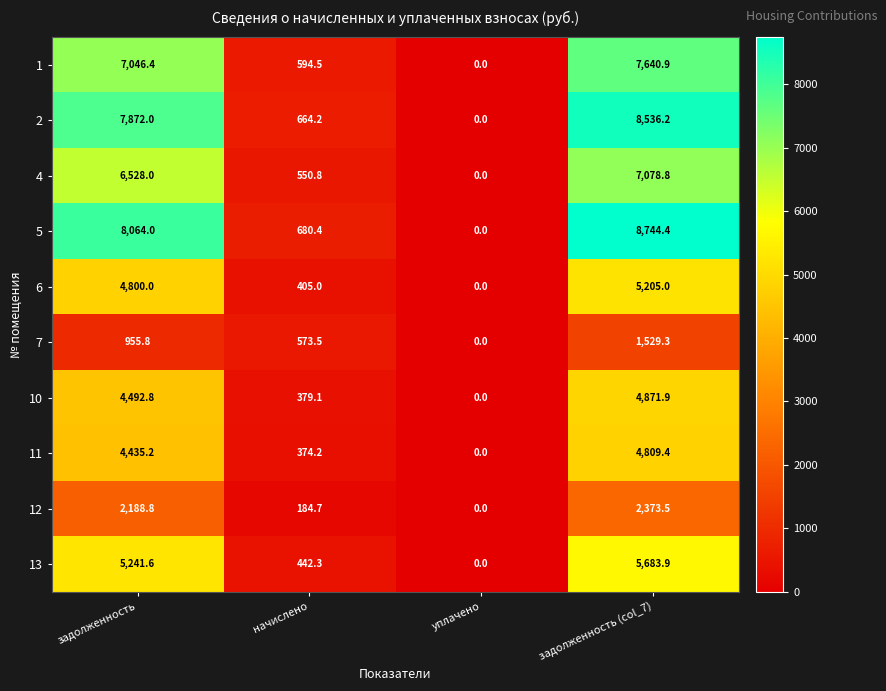

What is the average value of the 12 series?

1186.8